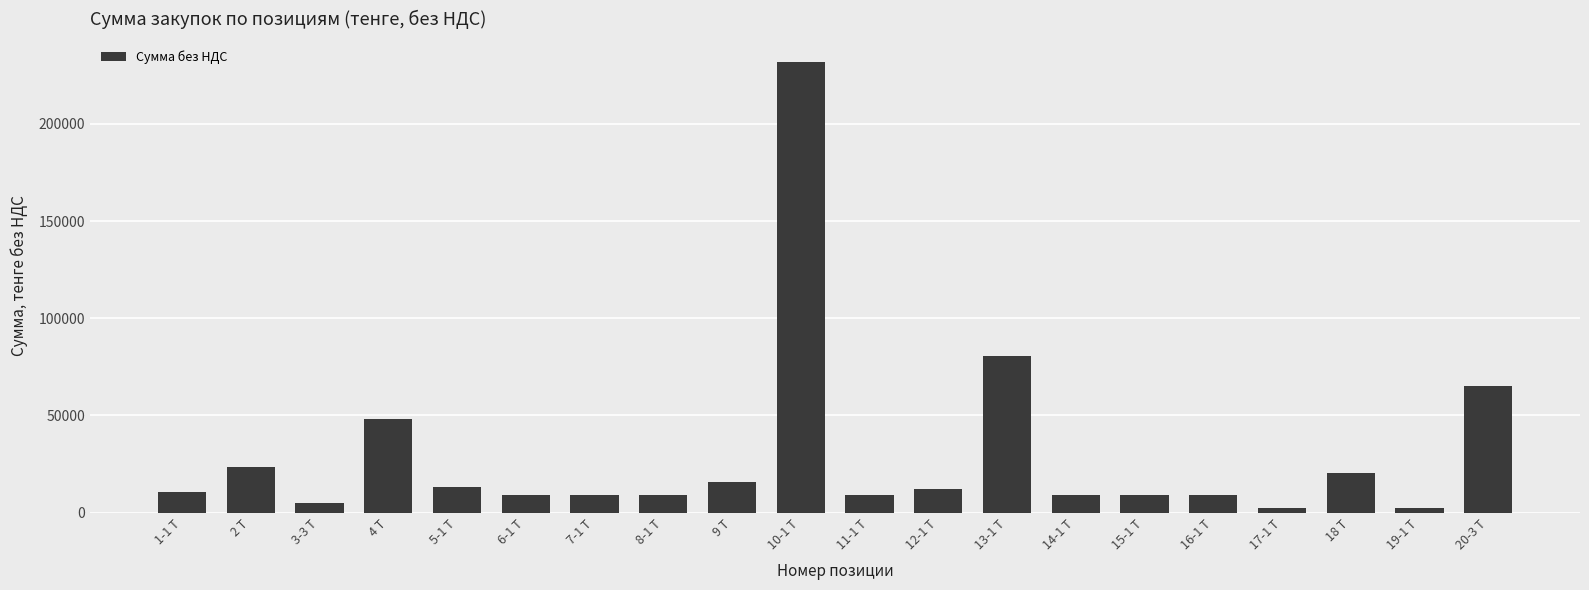

What is the ratio of the value at 4 Т to the value at 13-1 Т?

0.6